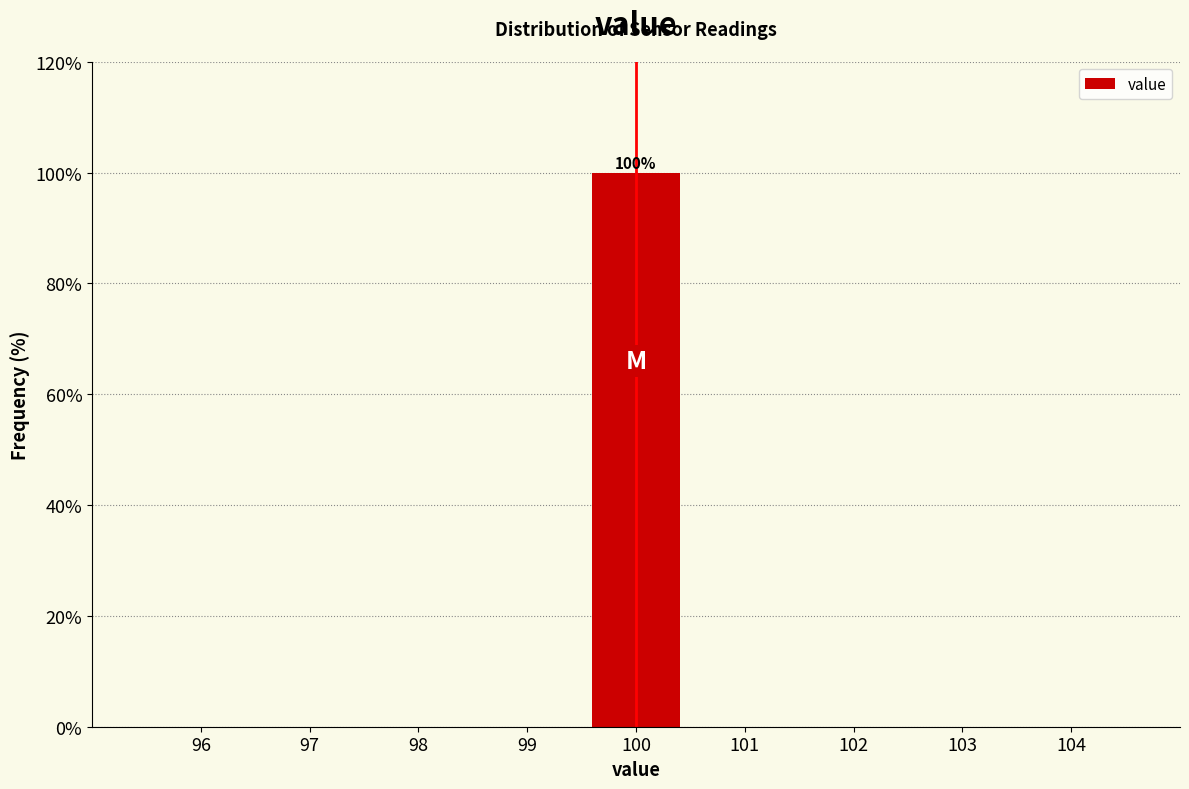

Over which range of the x-axis is the bar tallest?

99.5 to 100.5